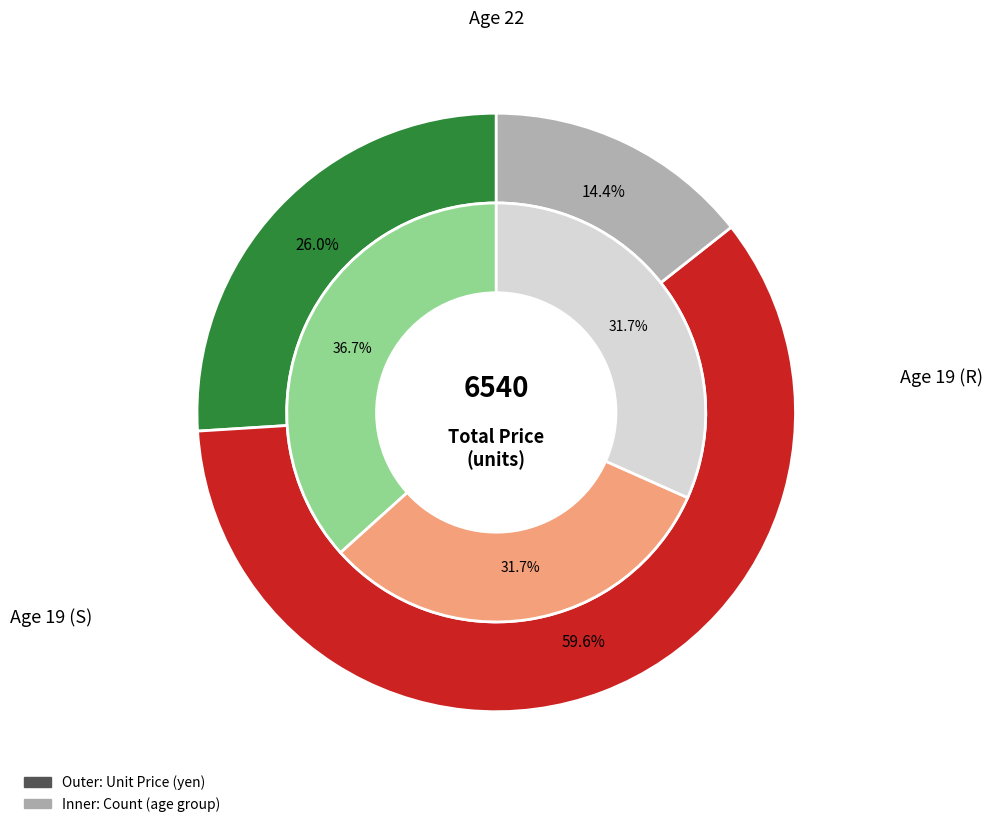

To the nearest percent, what portion does 19 (S) represent?

32%